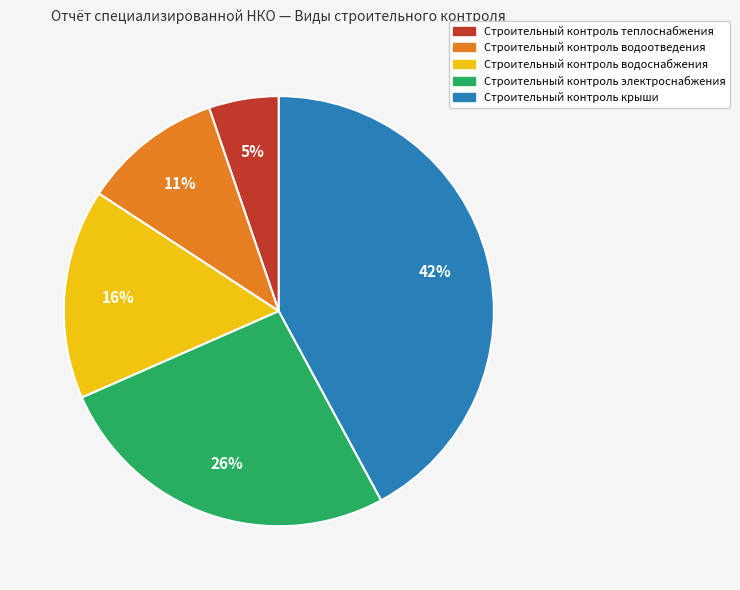

To the nearest percent, what is the difference between the largest and smallest slice percentages?

37%